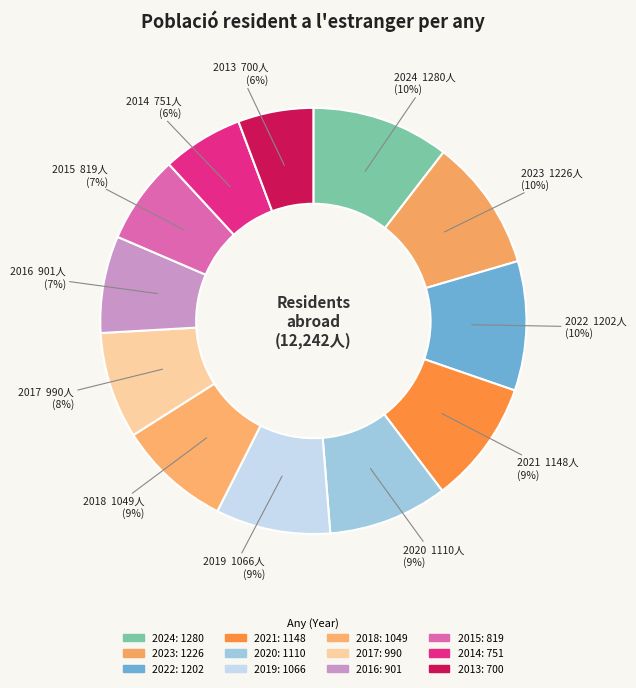

Is it true that 2024 is 10% of the pie?

True